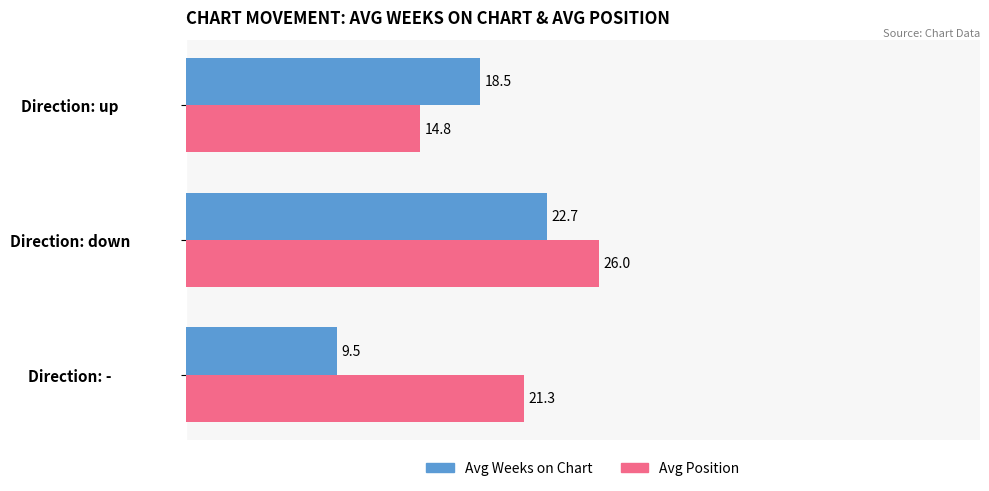

Rank the series by their maximum value, from lowest to highest.

Avg Weeks on Chart, Avg Position